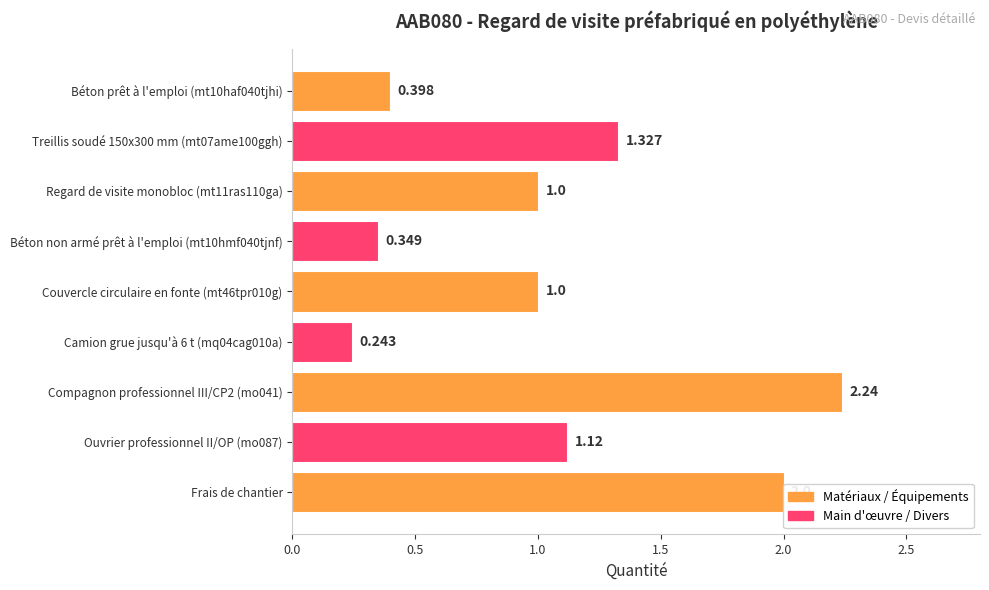

What is the label of the 1st bar from the bottom?

Frais de chantier